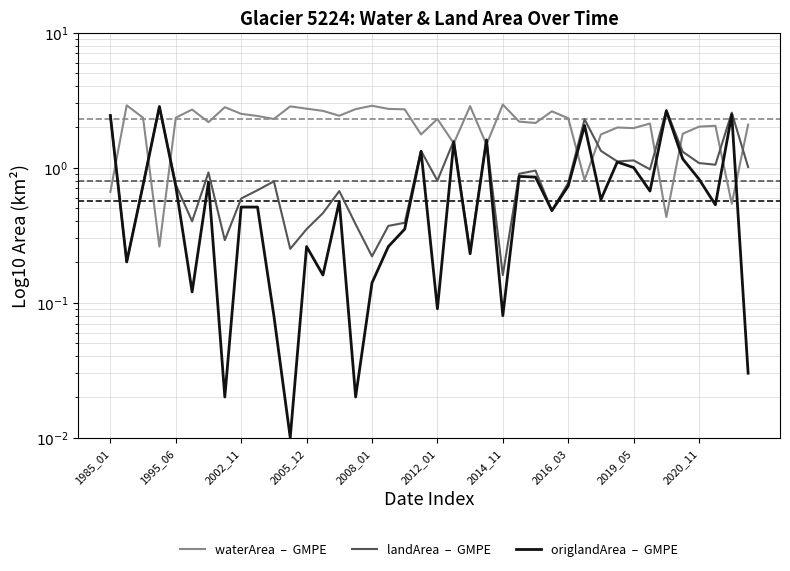

What is the total value across all series at 21?

4.6